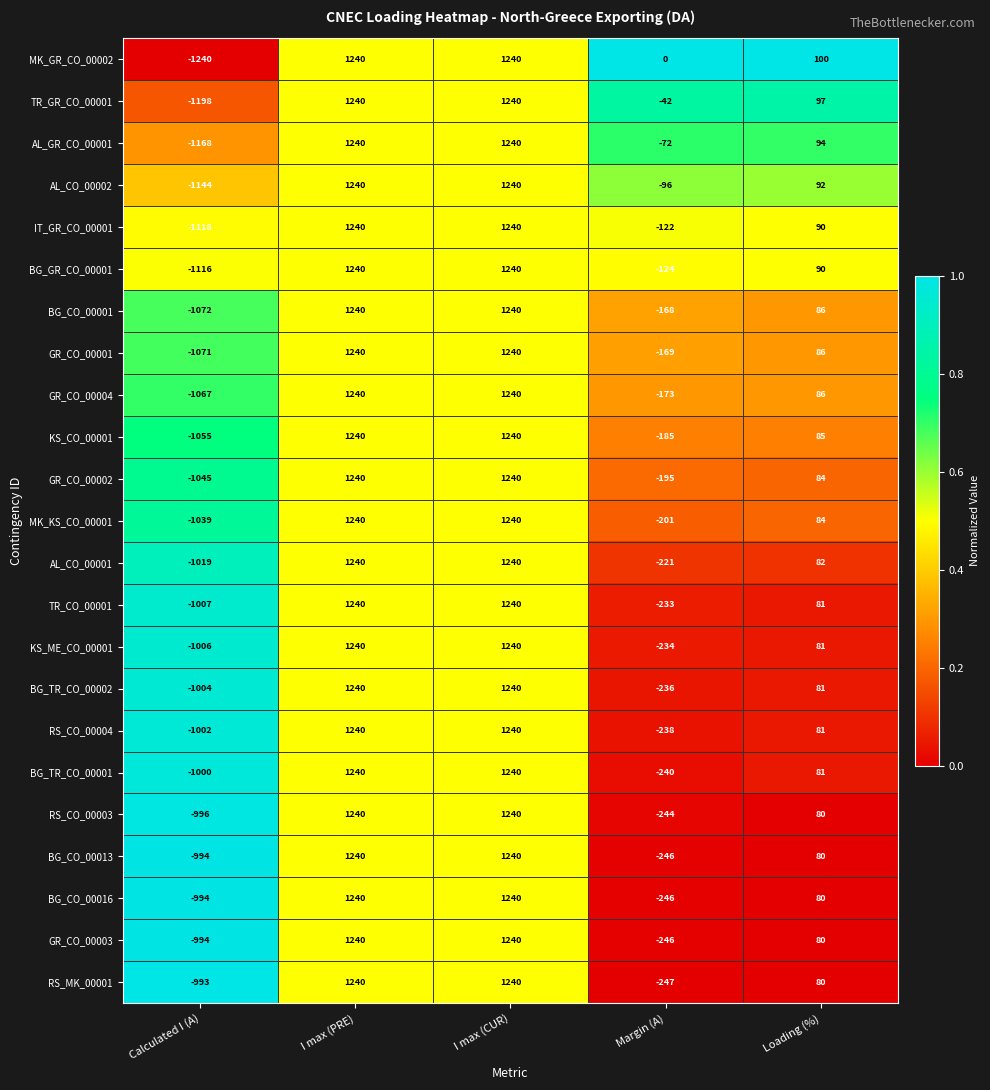

What is the sum of the KS_ME_CO_00001 values at Margin (A) and I max (CUR)?

1006